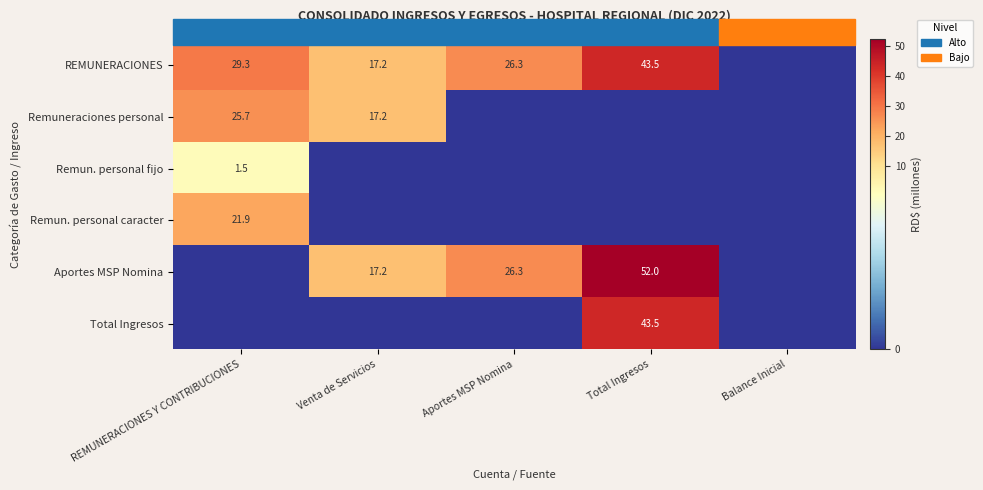

What is the difference between the Aportes MSP Nomina values at Aportes MSP Nomina and Venta de Servicios?

9.1